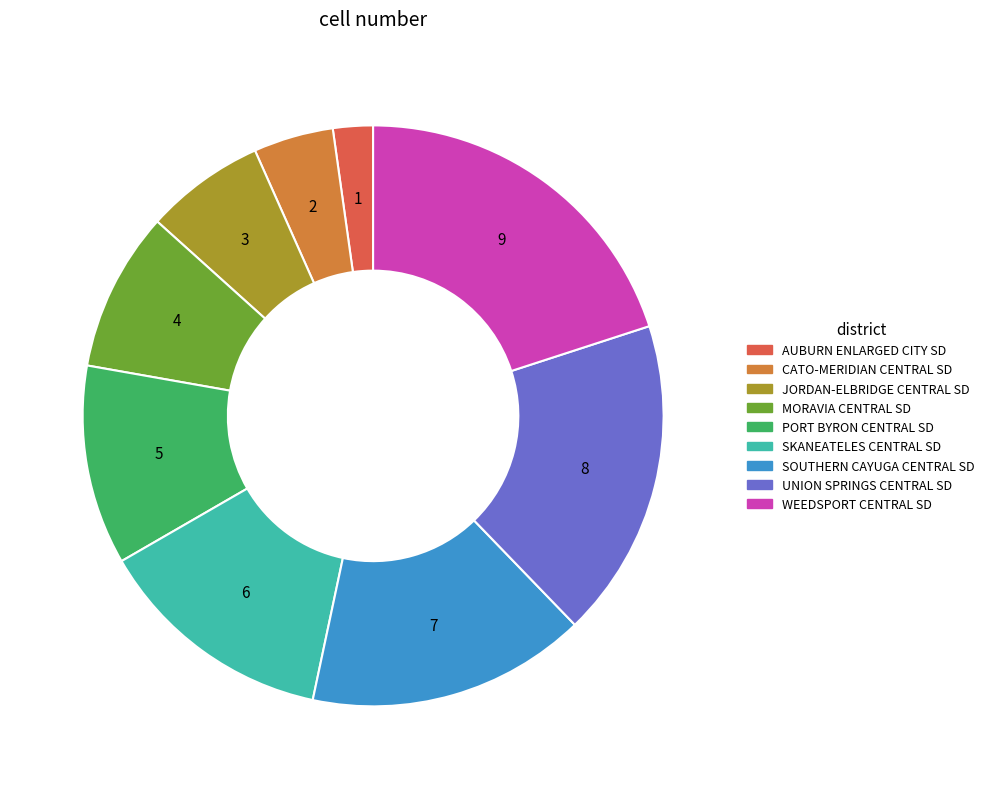

Is the sum of PORT BYRON CENTRAL SD and UNION SPRINGS CENTRAL SD greater than half?

No